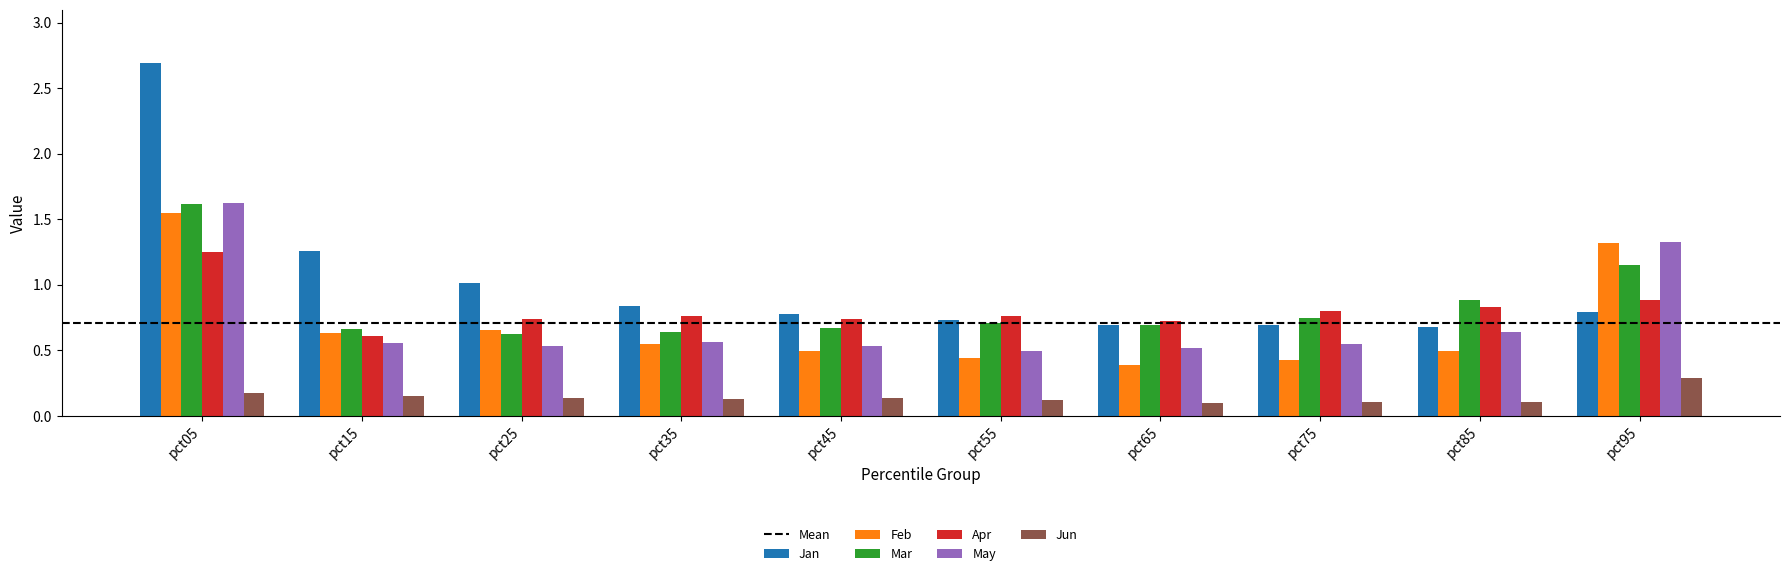

The Apr series shows 0.2 at pct35. True or false?

False